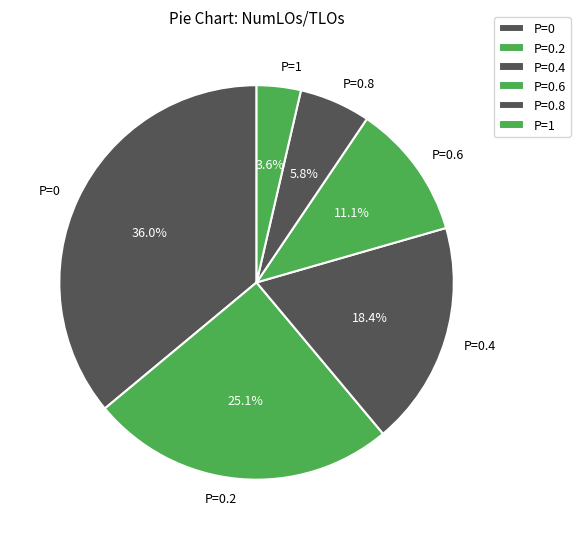

What is the smallest slice in the pie chart?

P=1